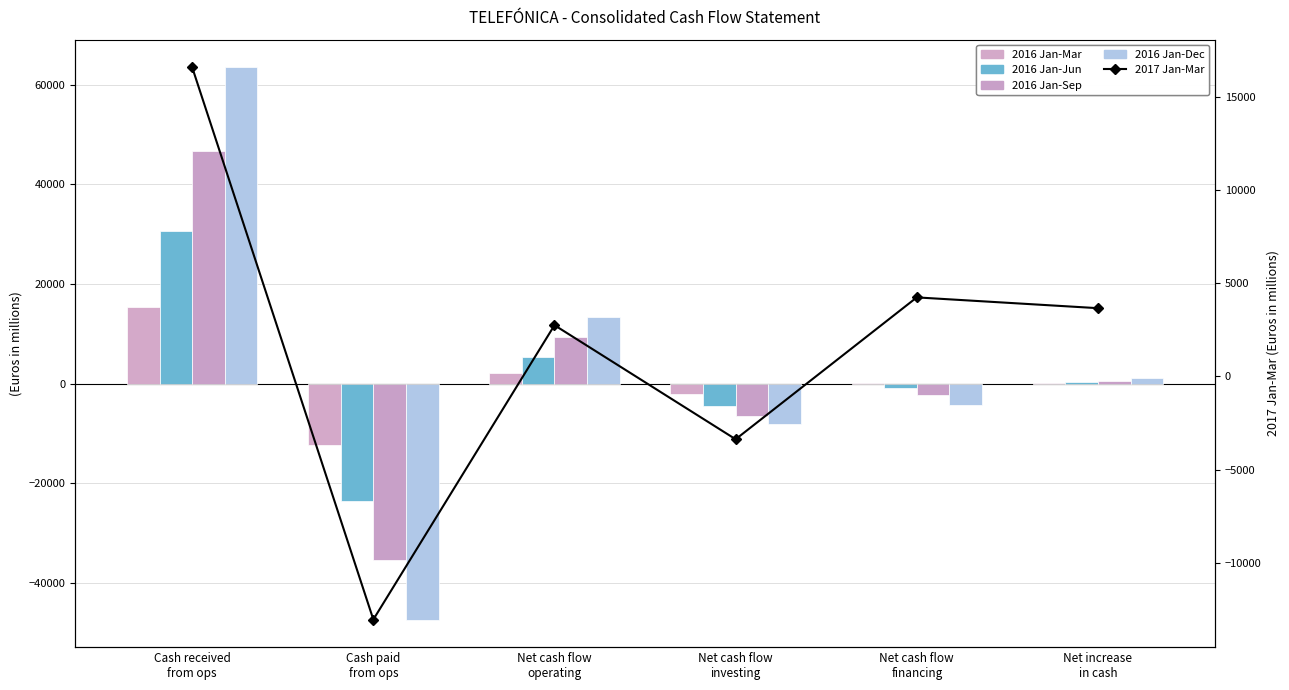

List the labels in order of 2016 Jan-Jun value, smallest first.

Cash paid
from ops, Net cash flow
investing, Net cash flow
financing, Net increase
in cash, Net cash flow
operating, Cash received
from ops